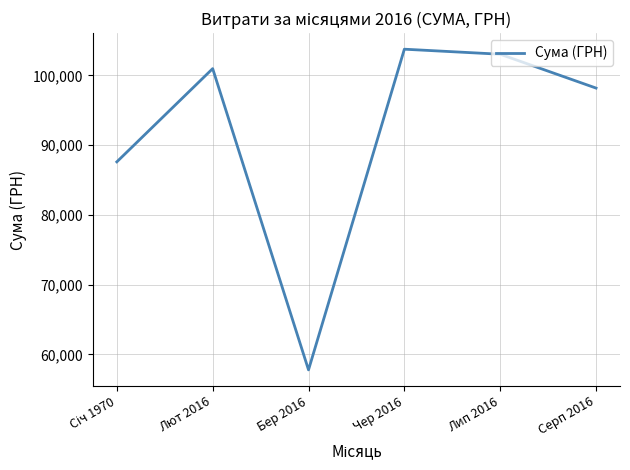

What is the sum of all values?

551320.6